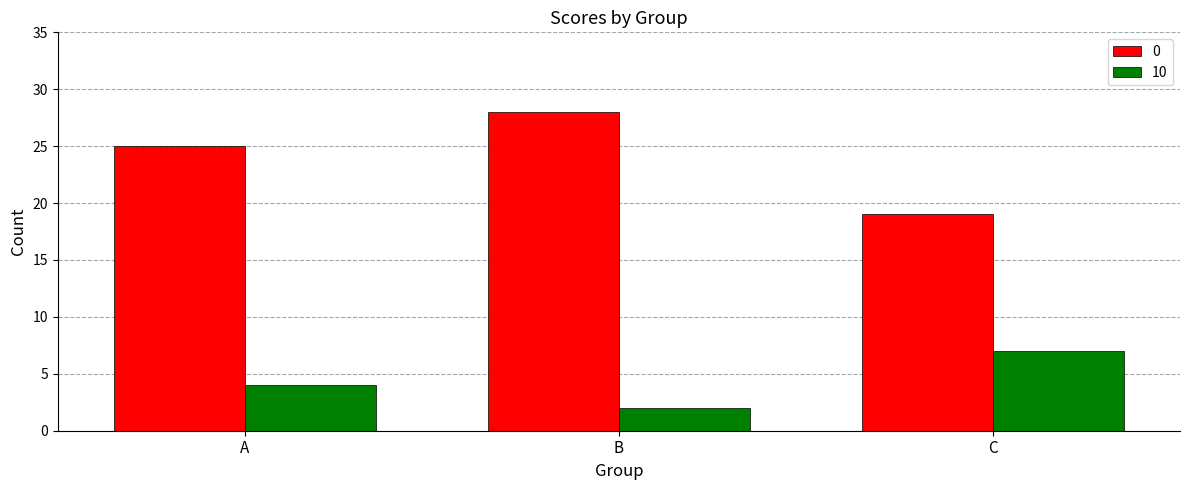

Which category has the highest value across all series?

B